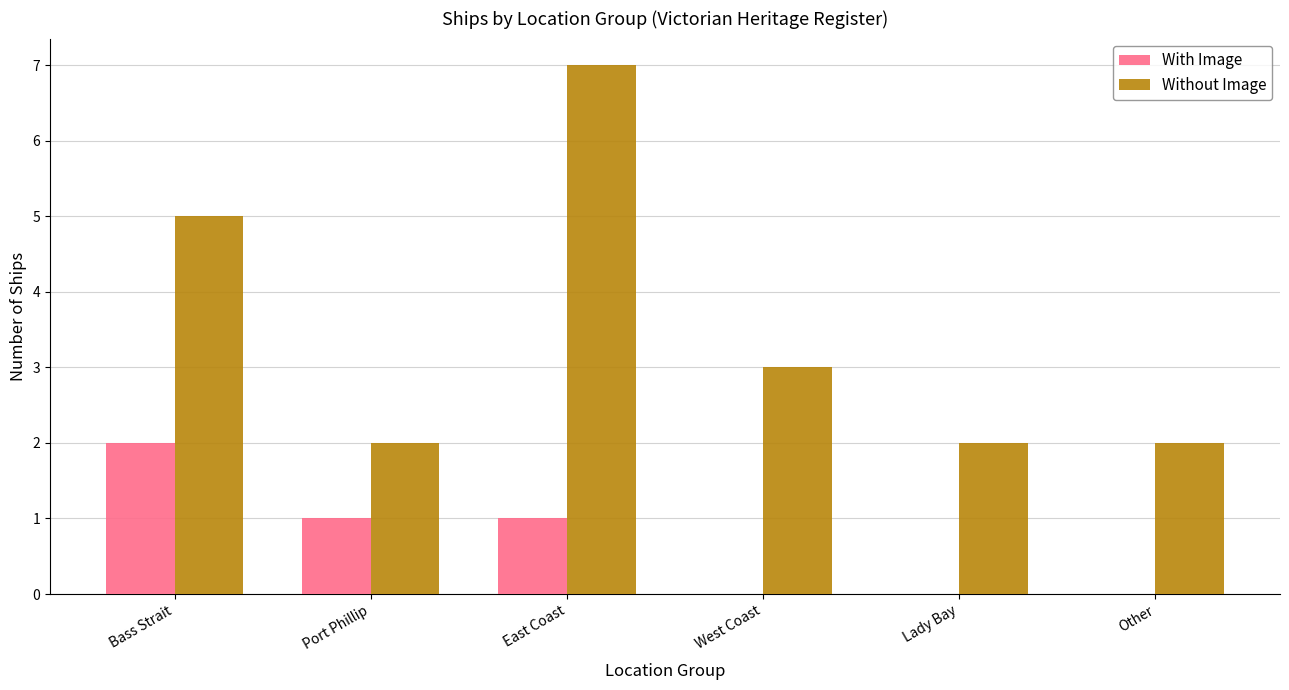

What is the total value across all series at Port Phillip?

3